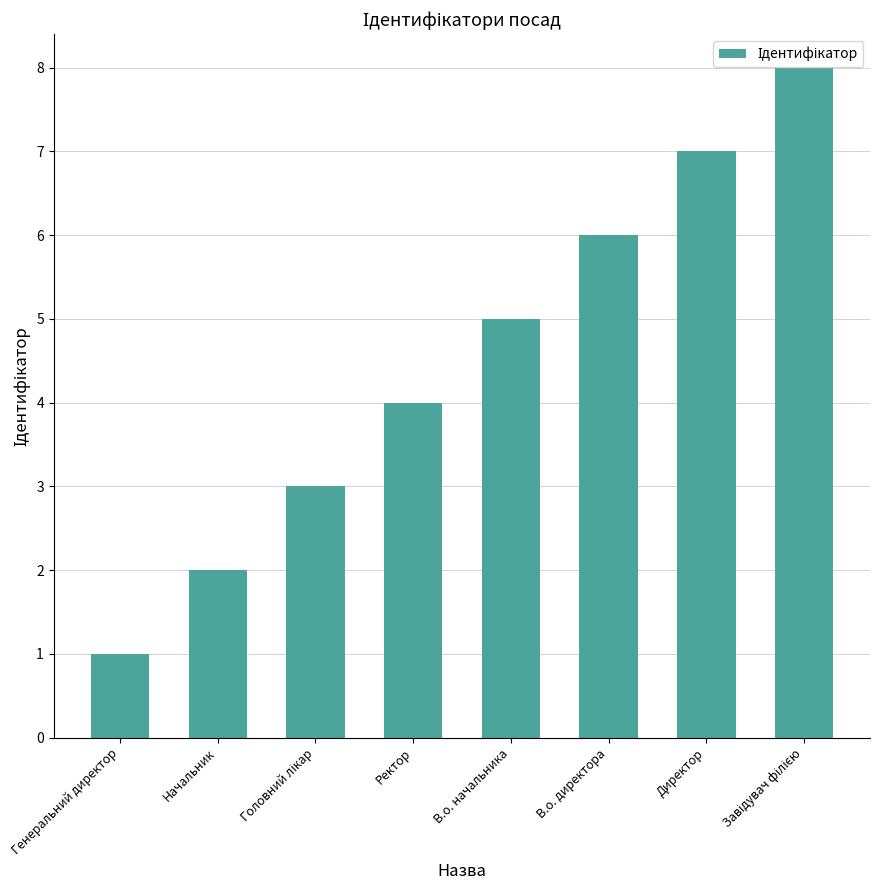

What is the smallest value displayed?

1